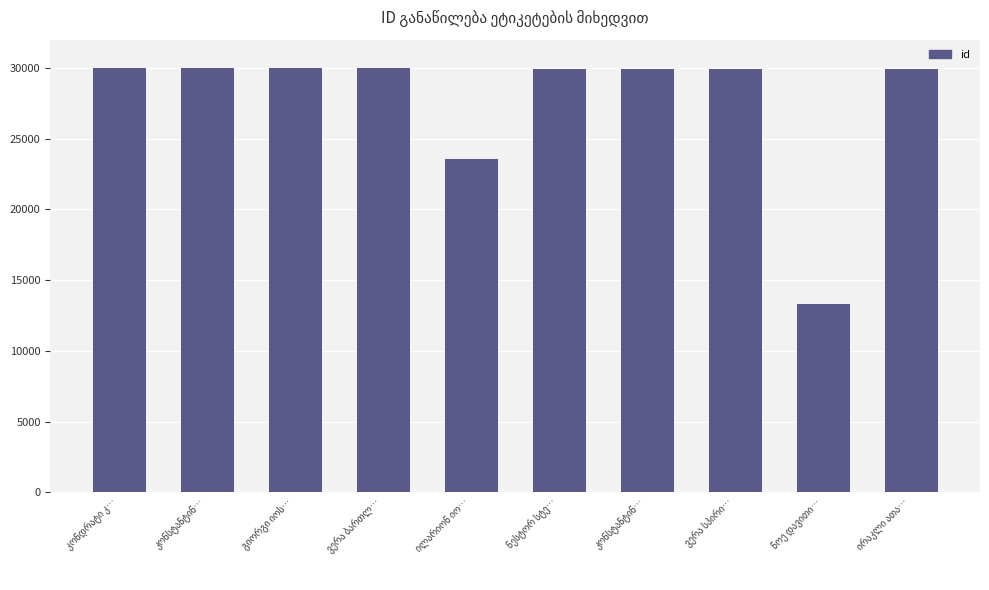

What is the change in value from ვერა სპირი… to ნოე დავითი…?

-16627